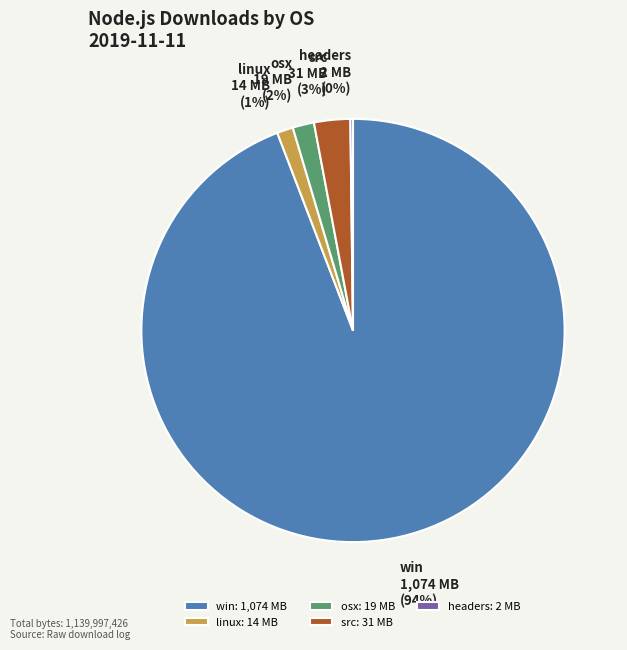

Do linux and osx together represent more than half of the pie?

No